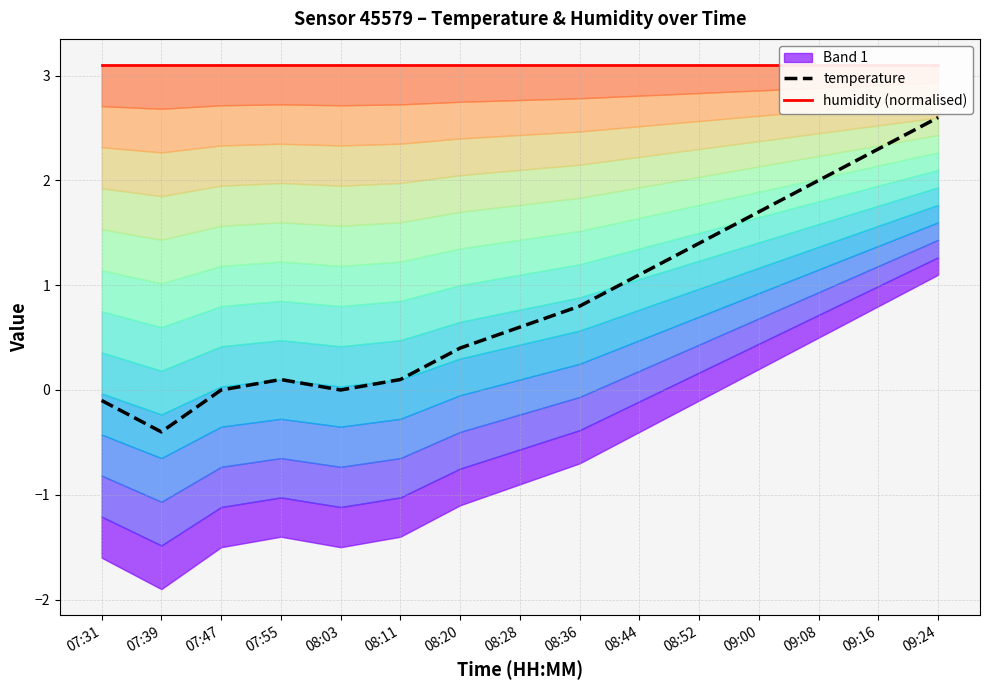

At which label does temperature reach its minimum?

07:39